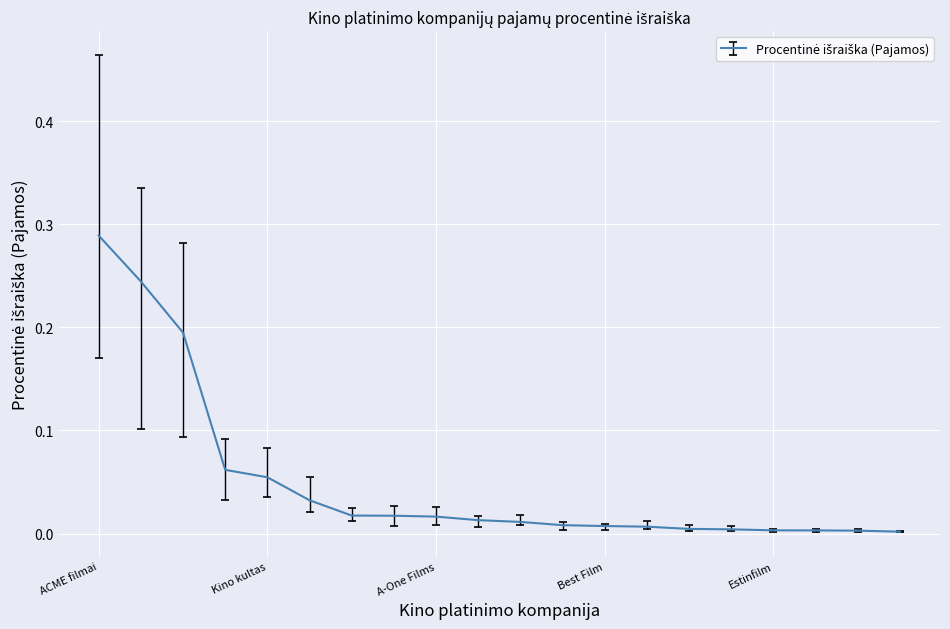

How many lines are shown in the chart?

1